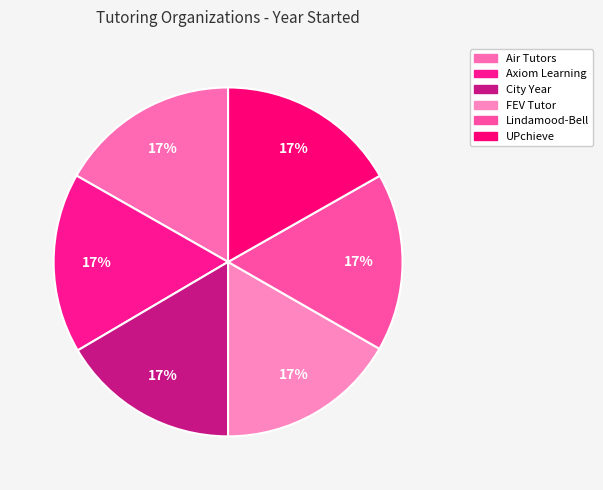

Does Lindamood-Bell account for over 50% of the chart?

No